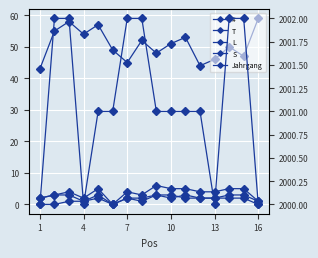

What is the sum of the T values at 13 and 16?

5